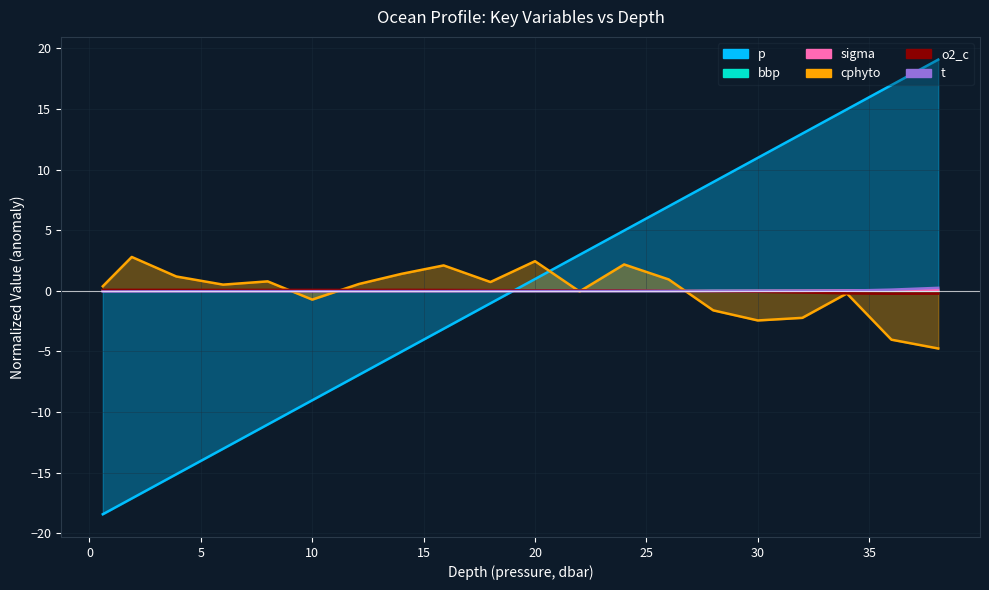

Where does the t series first go above 0?

34.0